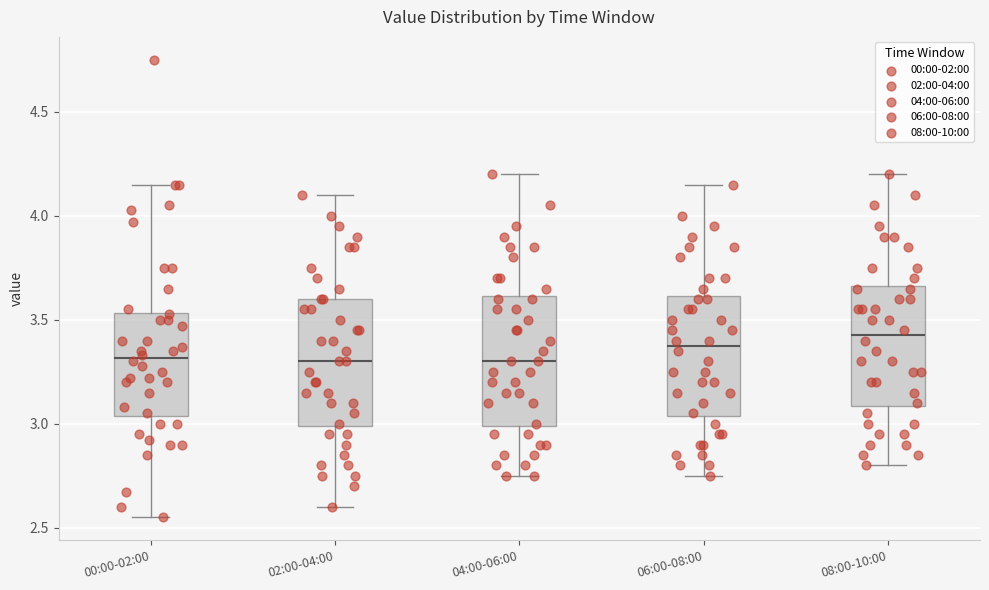

Where is the lower edge of the box for 02:00-04:00 on the y-axis? The values are not printed on the chart, so give them approximately, as read against the axis.

3.00